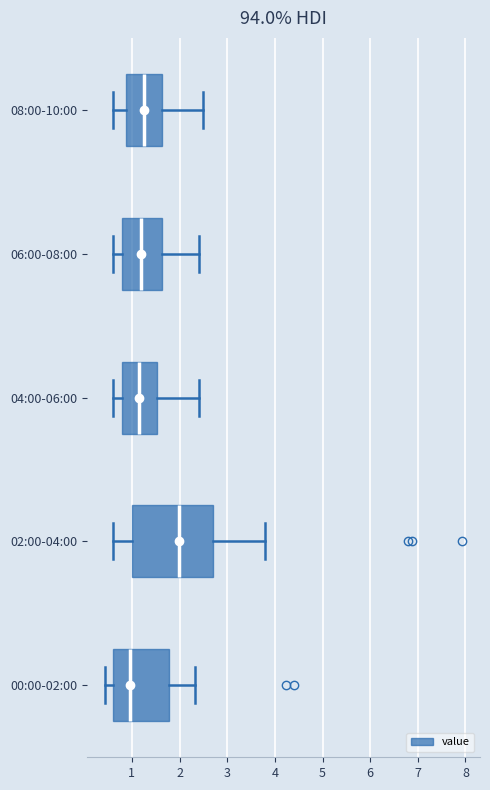

Which box's median line is the furthest to the left?

00:00-02:00